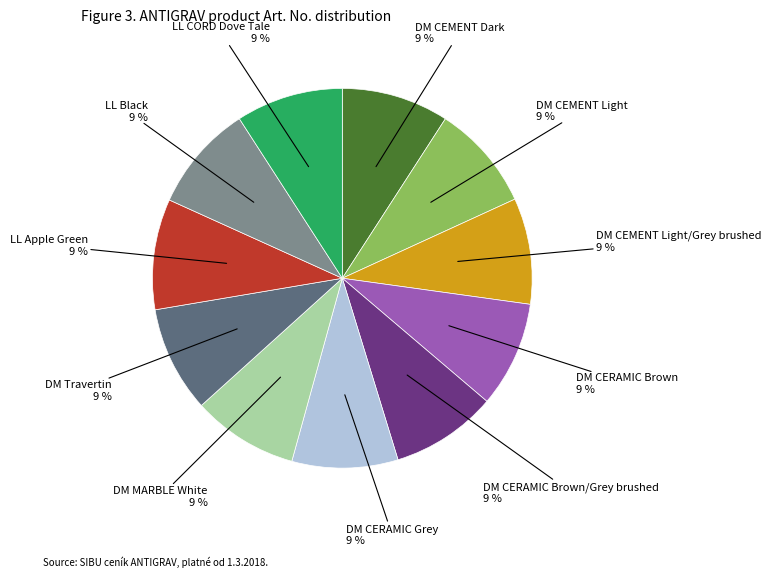

Is there a majority slice in this chart?

No